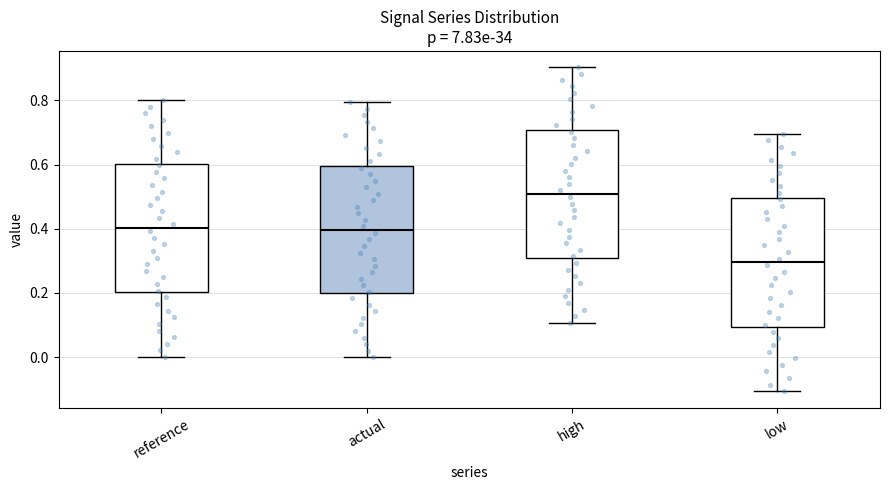

Reading left to right, transcribe this box plot: for each box, give where its median line is, the range the box spans, and where its two whiskers end, as read against the y-axis. The values are not printed on the chart, so give them approximately, as read against the axis.

reference: median 0.4, box 0.2 to 0.6, whiskers 0.0 to 0.8
actual: median 0.4, box 0.2 to 0.6, whiskers 0.0 to 0.8
high: median 0.5, box 0.3 to 0.7, whiskers 0.1 to 0.9
low: median 0.3, box 0.1 to 0.5, whiskers -0.1 to 0.7